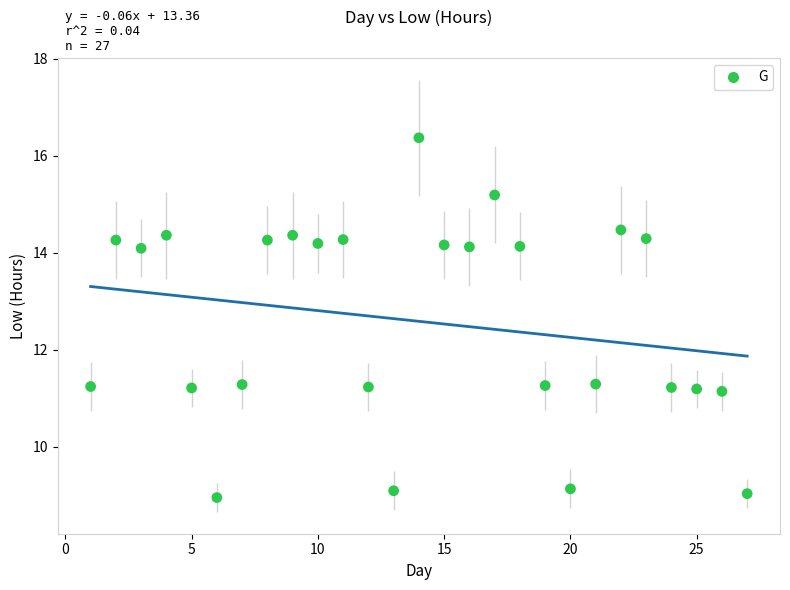

What is the range of X values (max minus min)?

26.0